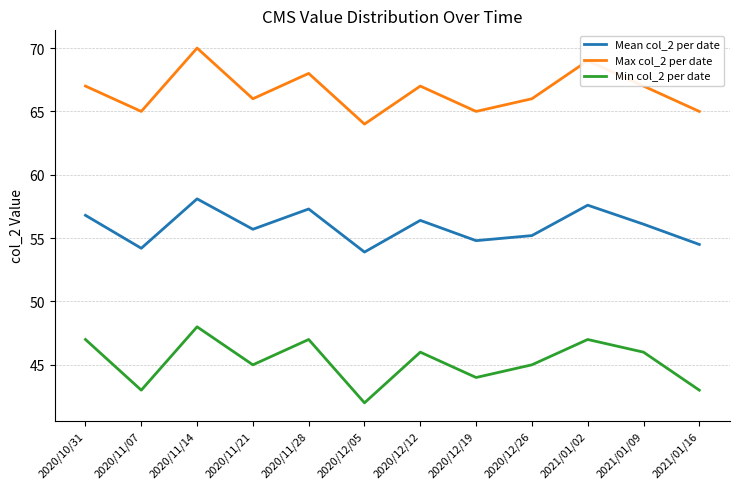

Count the number of data series in this chart.

3